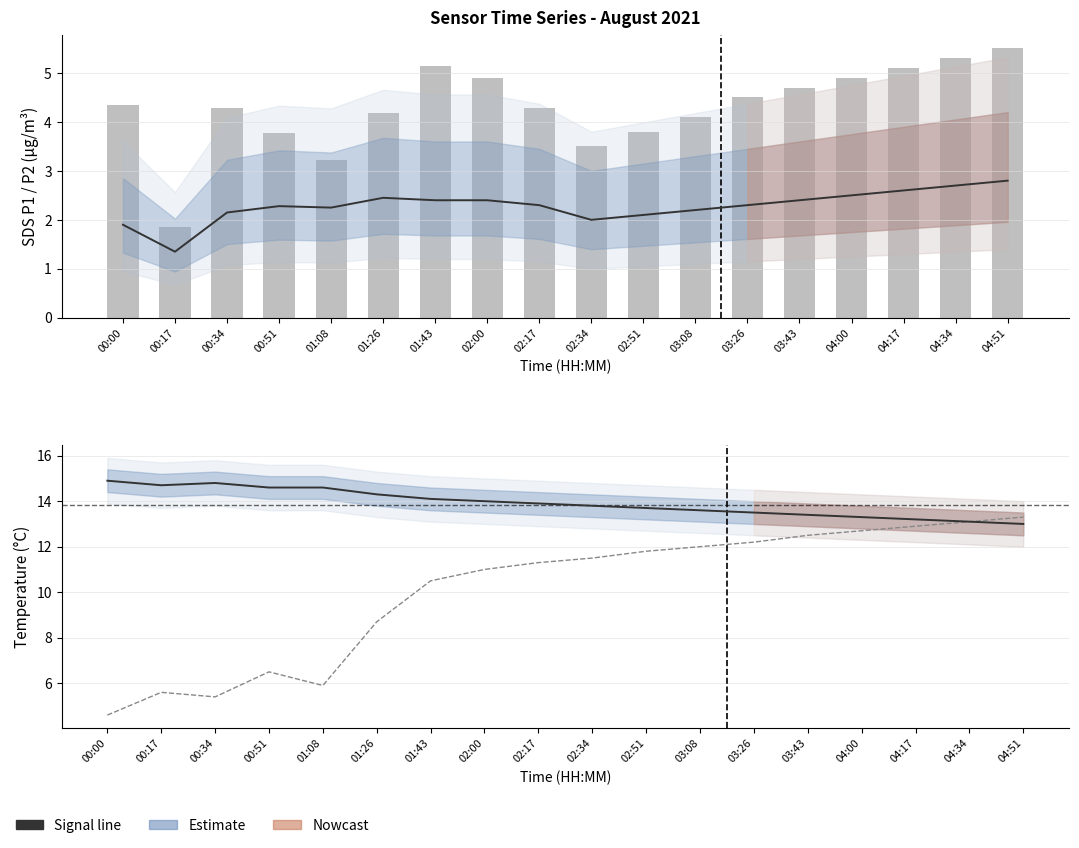

What is the value of the SDS_P2 bar at the 8th from the left?

2.4